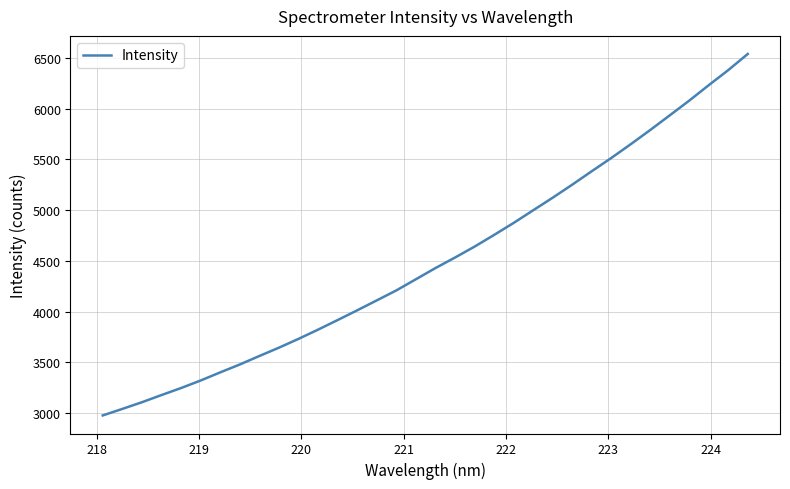

What is the smallest value displayed?

2978.2